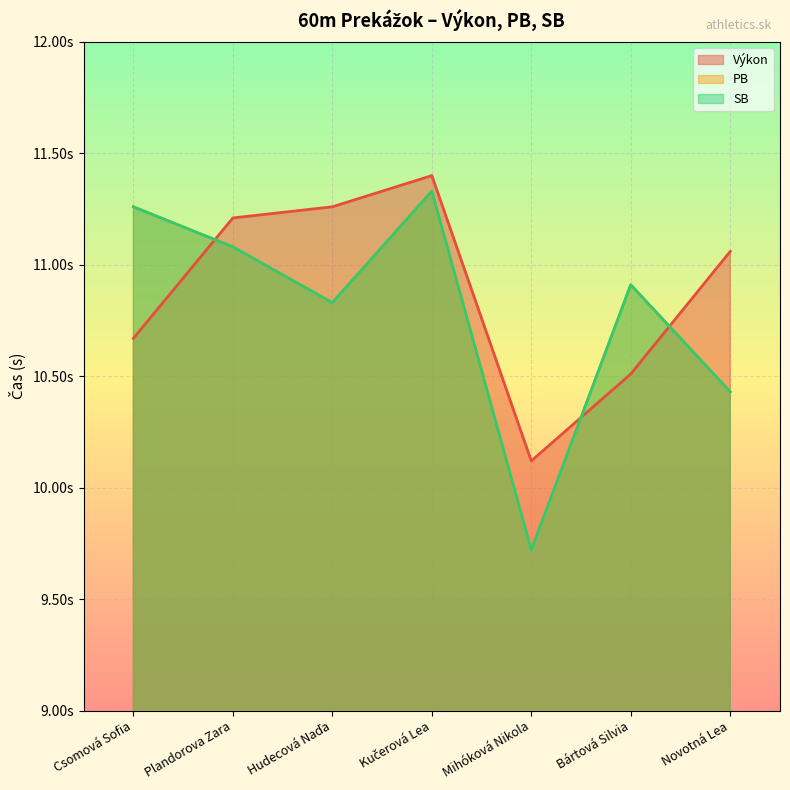

How many data points in SB are above 10?

6